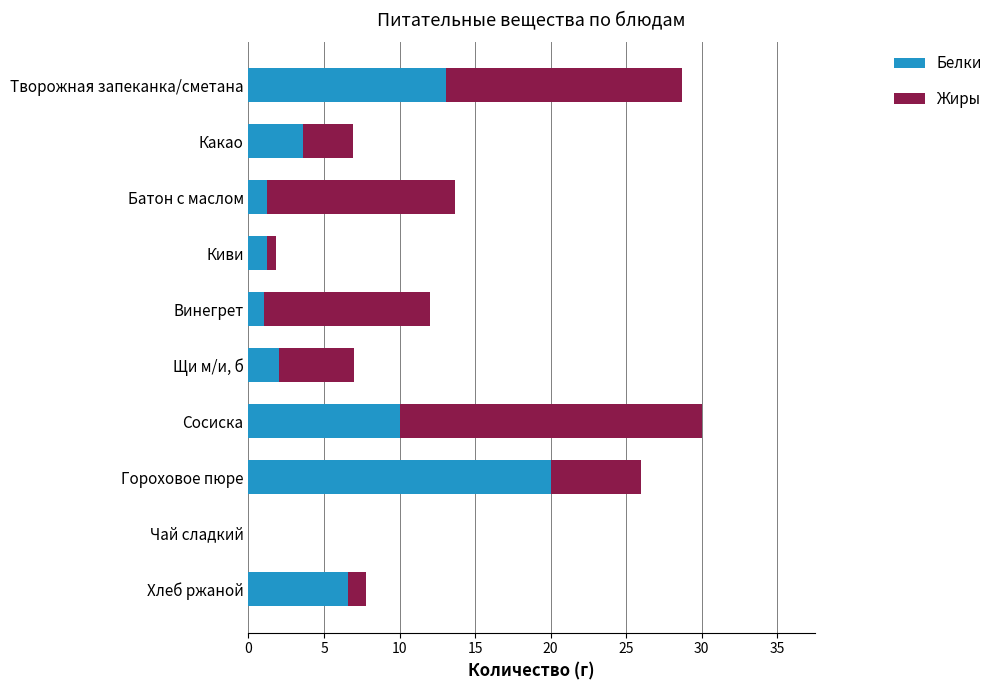

How many values in the Белки series exceed 3?

5